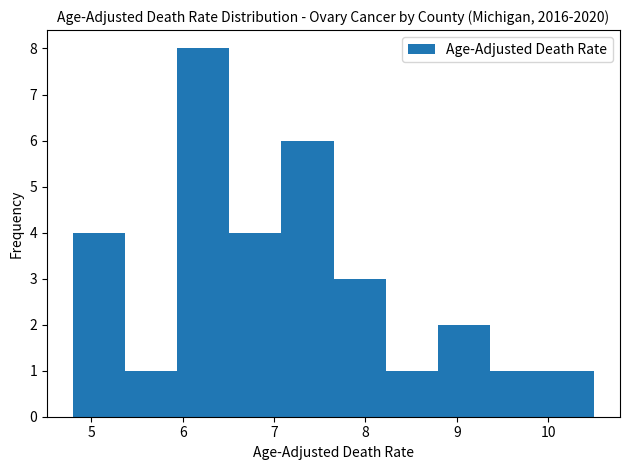

Reading left to right, list every bar in this chart as the range it spans on the x-axis followed by its height. Neither the bar edges nor the heights are printed on the chart, so give them approximately, as read against the axes.

4.80 to 5.37: 4
5.37 to 5.94: 1
5.94 to 6.51: 8
6.51 to 7.08: 4
7.08 to 7.65: 6
7.65 to 8.22: 3
8.22 to 8.79: 1
8.79 to 9.36: 2
9.36 to 9.93: 1
9.93 to 10.50: 1